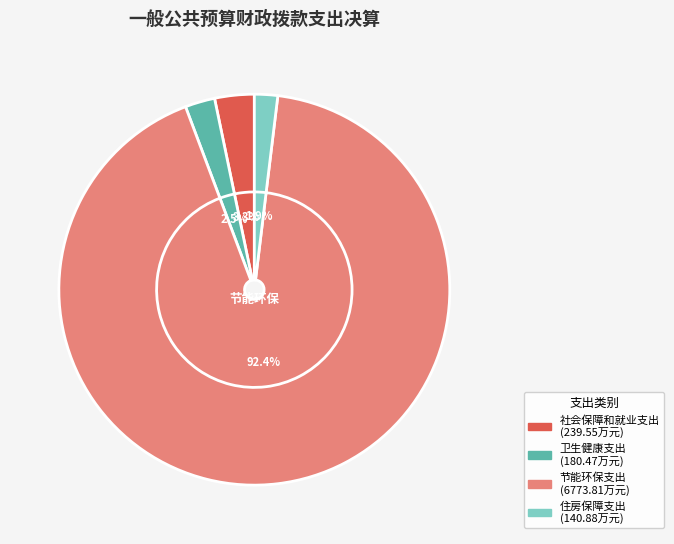

Combined, what portion of the pie is 节能环保支出 and 社会保障和就业支出?

95.6%